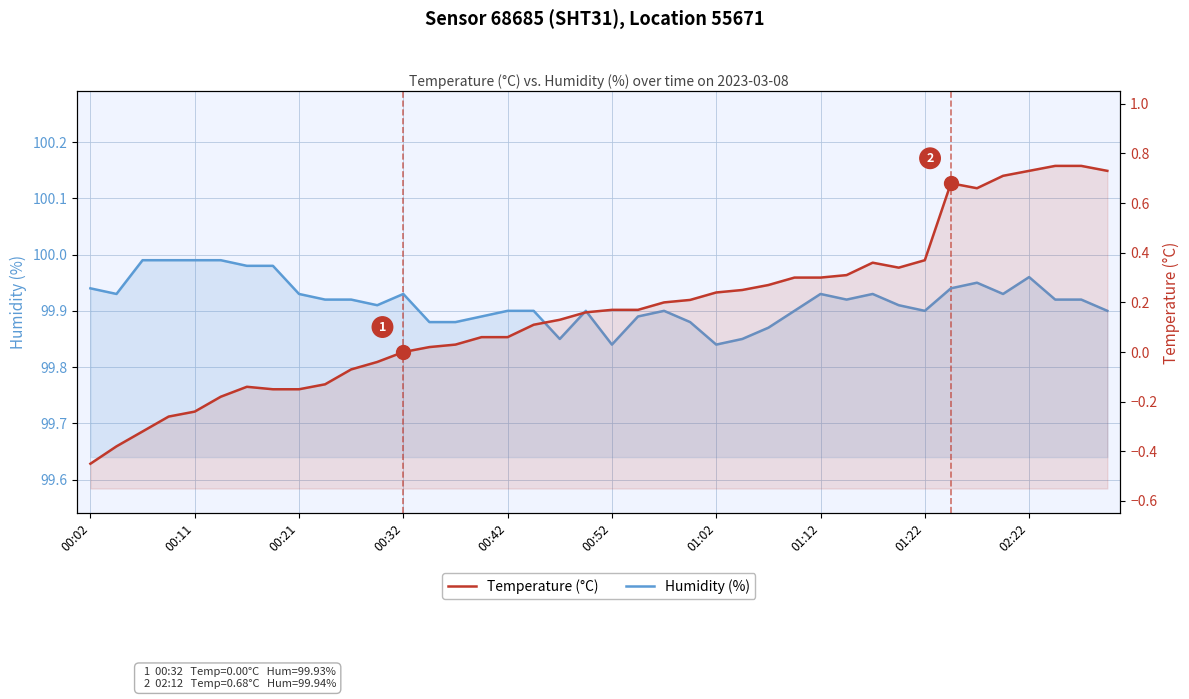

The value of Temperature (°C) at 00:32 is 0.5. True or false?

False